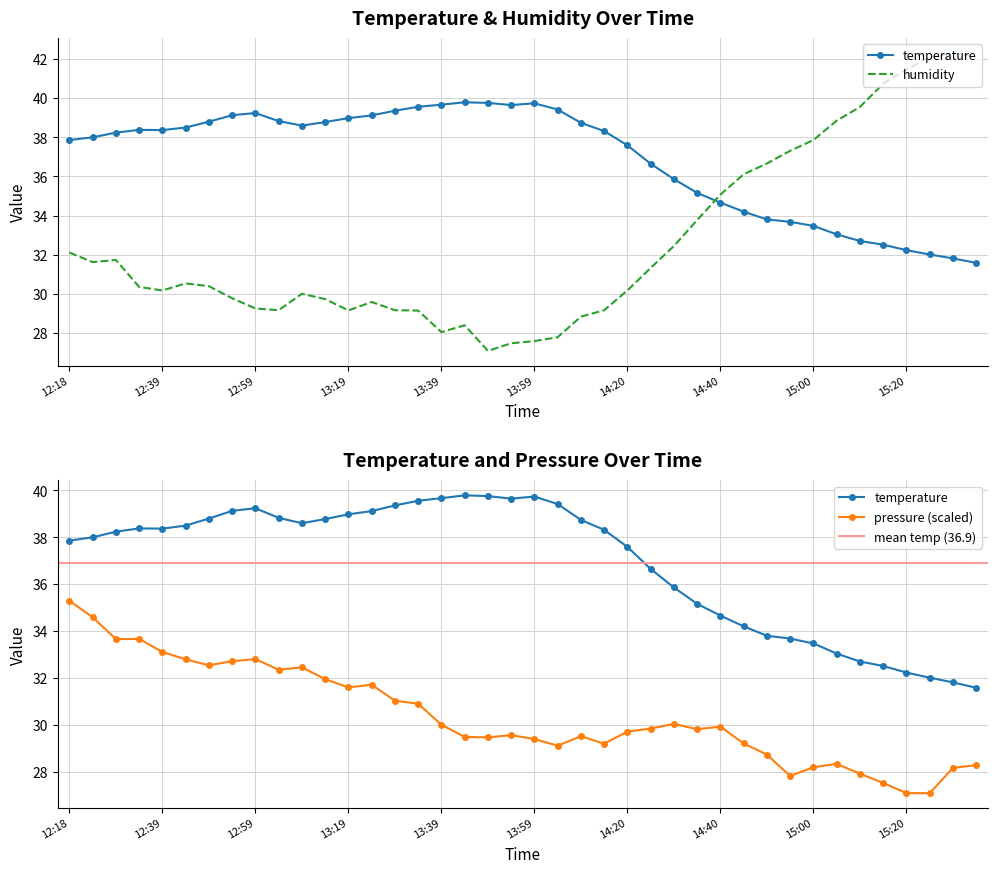

What is the total value across all series at 15:25?

74.1